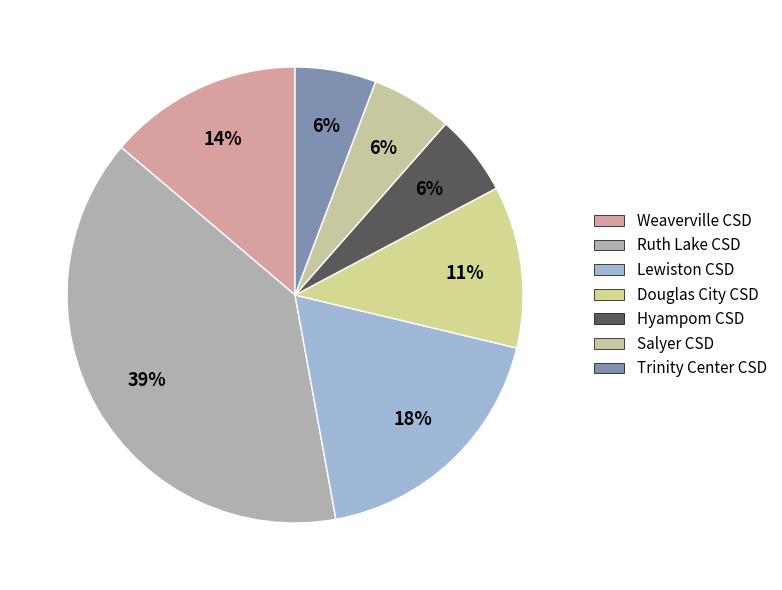

How many segments does this pie chart have?

7